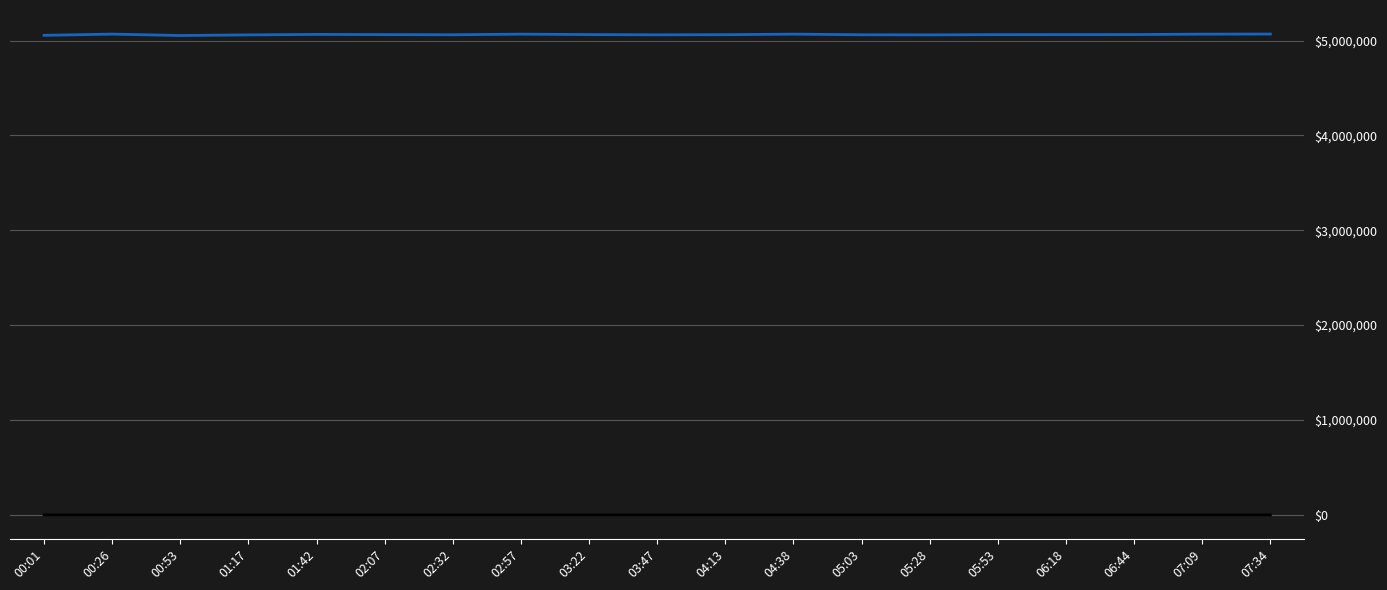

Reading left to right, transcribe all the data shown in this chart.

Samples: 5054675	5067689	5052787	5059530	5064502	5062608	5060779	5067251	5062667	5060288	5061624	5067365	5060779	5059530	5062243	5062608	5062884	5067251	5068421
Signal: -61	-60	-61	-67	-66	-67	-66	-66	-66	-61	-62	-66	-66	-67	-66	-67	-66	-66	-66